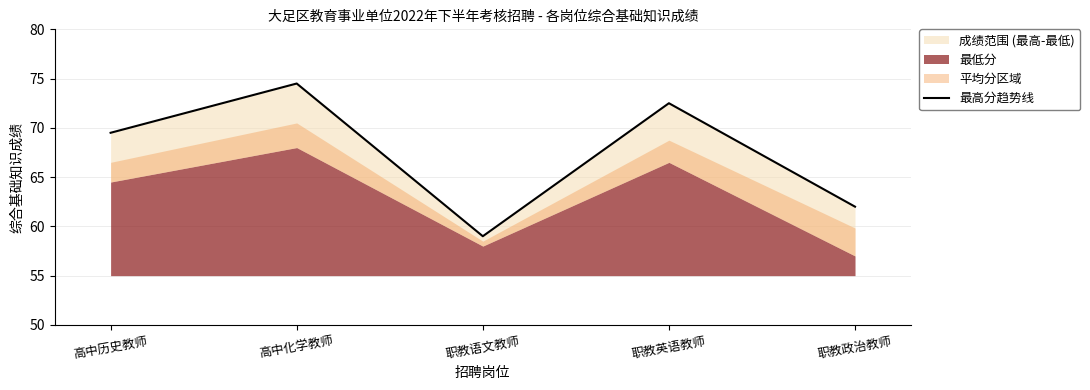

Rank the categories by value from highest to lowest.

高中化学教师, 职教英语教师, 高中历史教师, 职教政治教师, 职教语文教师